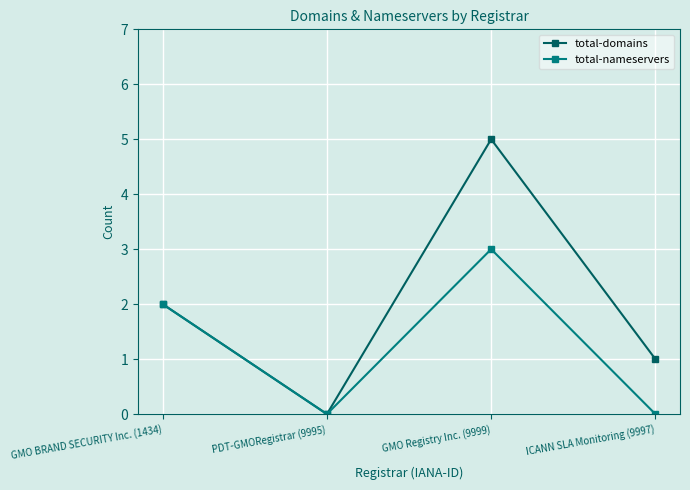

True or false: total-nameservers has a value of -1 at ICANN SLA Monitoring (9997).

False